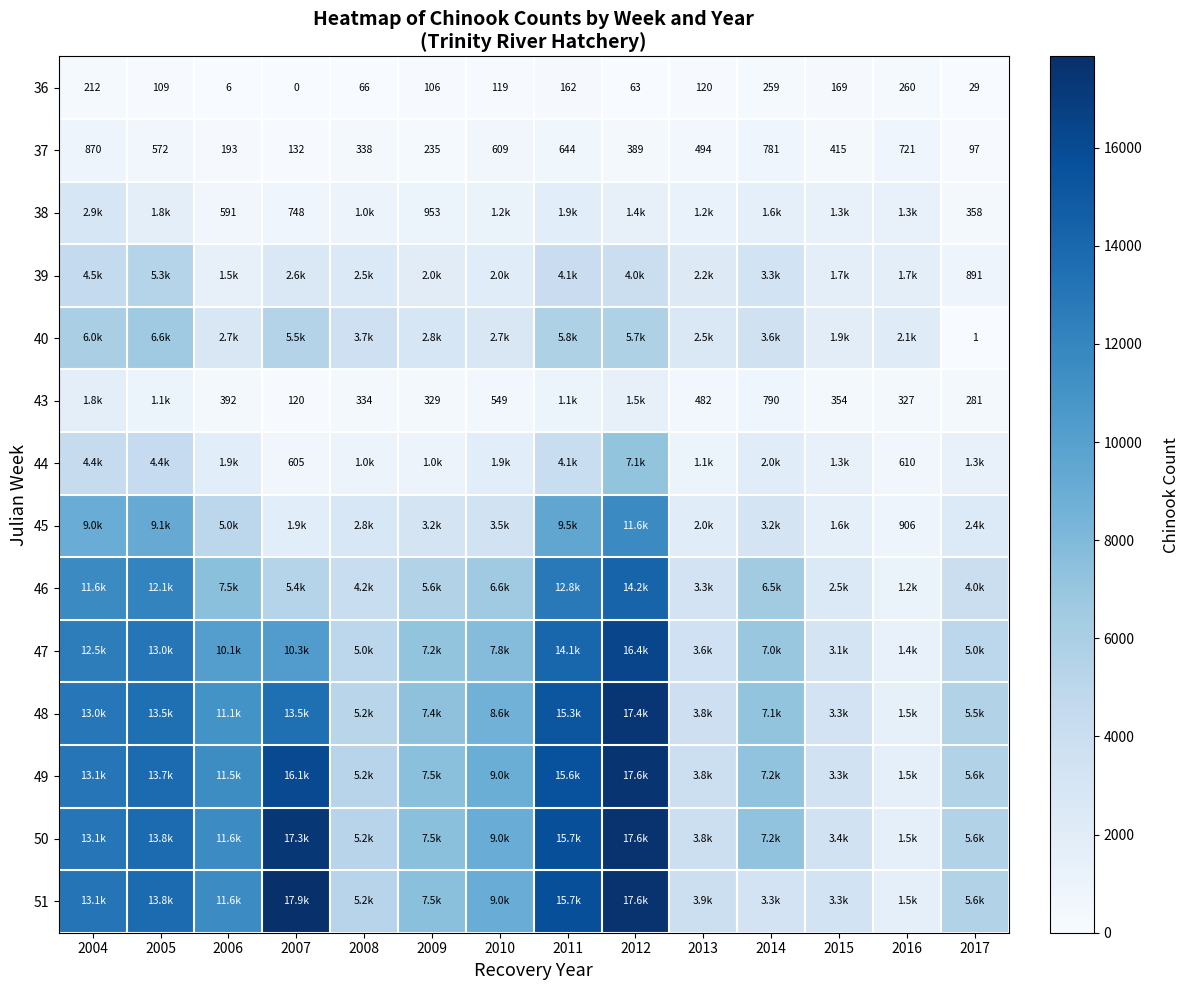

Is the value of 51 at 2014 greater than the value of 47 at 2013?

No